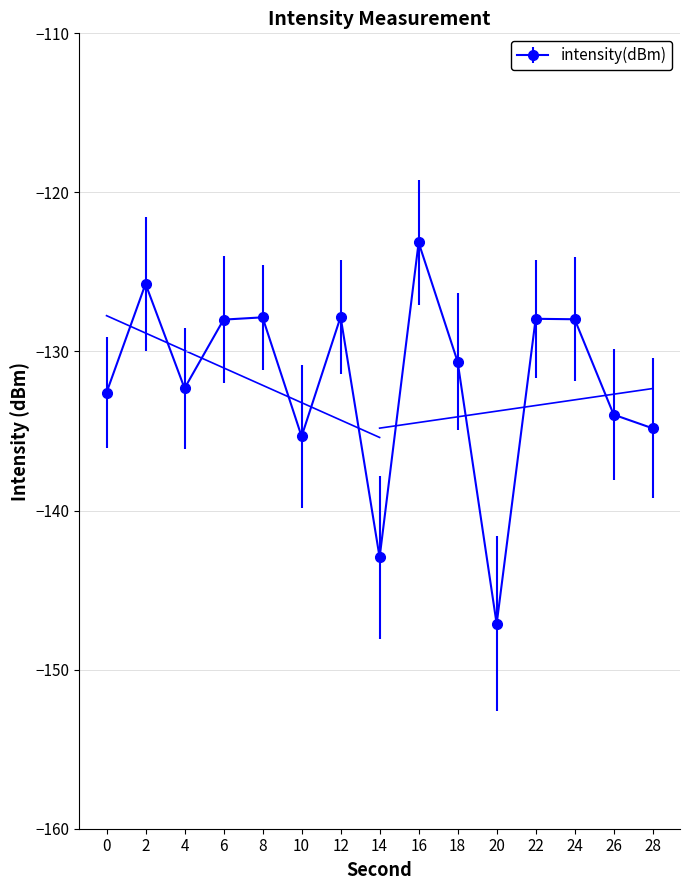

What is the maximum value shown in the chart?

-123.1